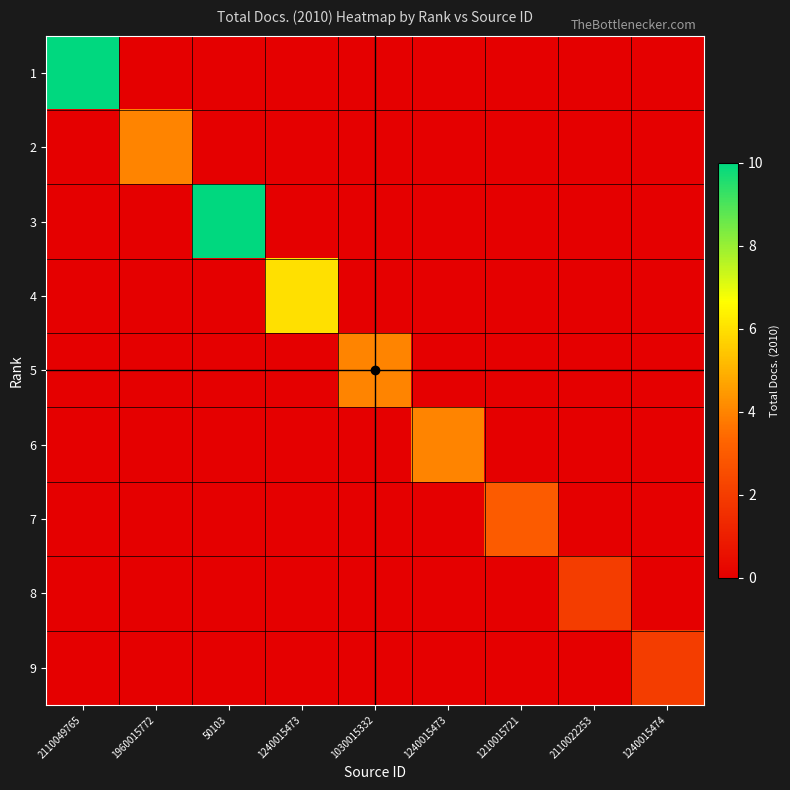

What is the difference between the highest and lowest values at 1960015772?

4